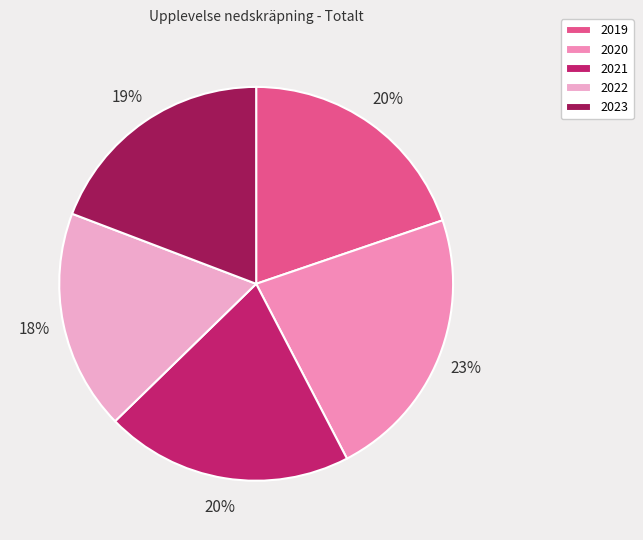

Count the number of slices in the pie.

5